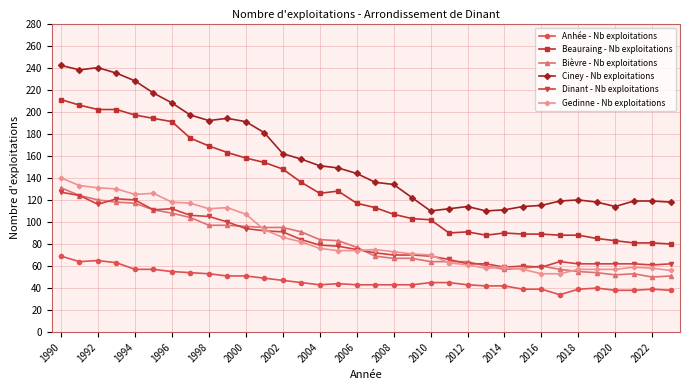

What is the value of the Anhée - Nb exploitations point at the 10th from the left?

51